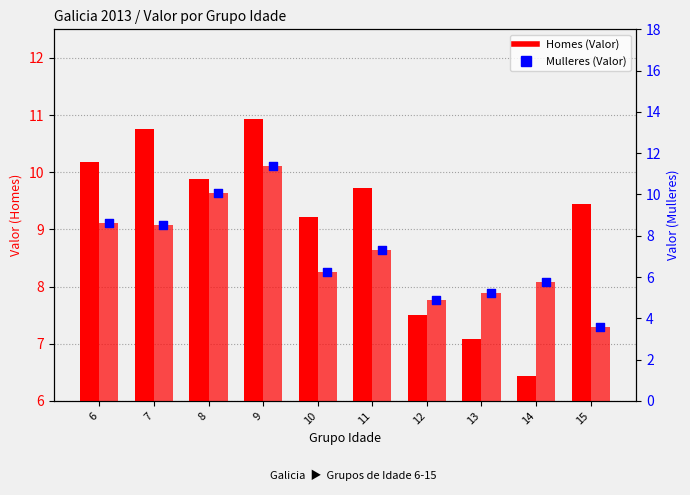

At how many categories does at least one series exceed 4?

10